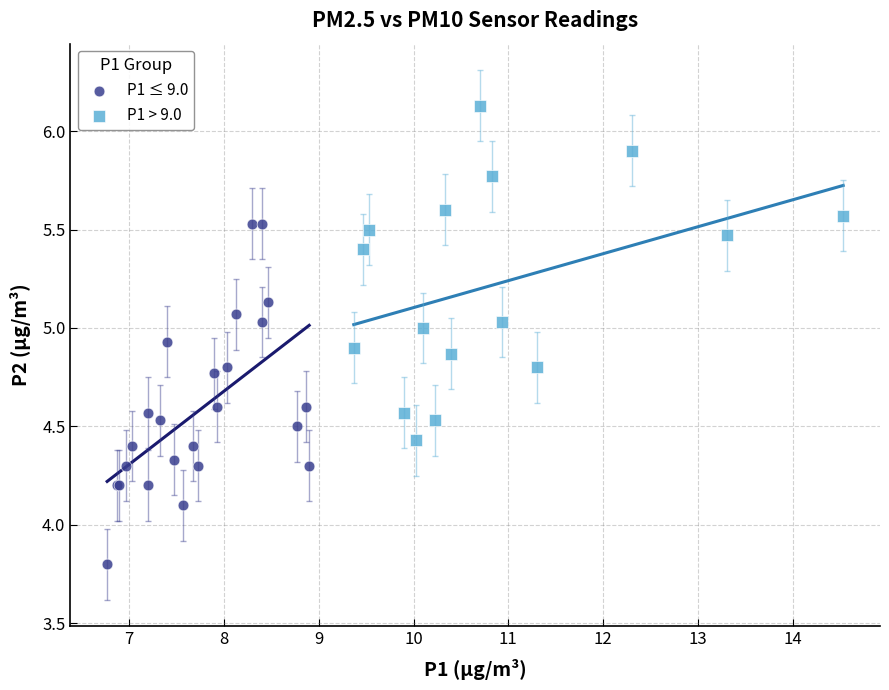

Which series contains the highest Y value?

P1 > 9.0